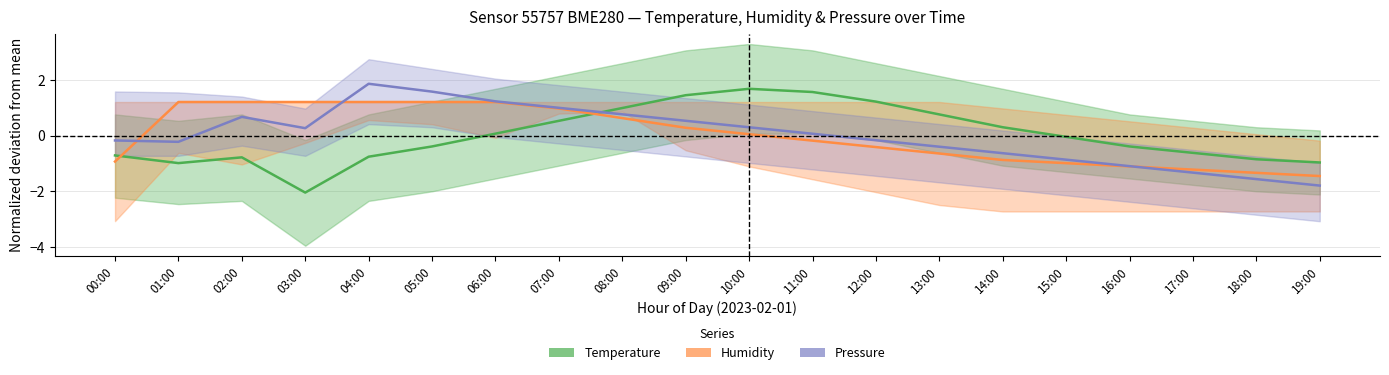

What is the minimum value for Pressure?

-1.8